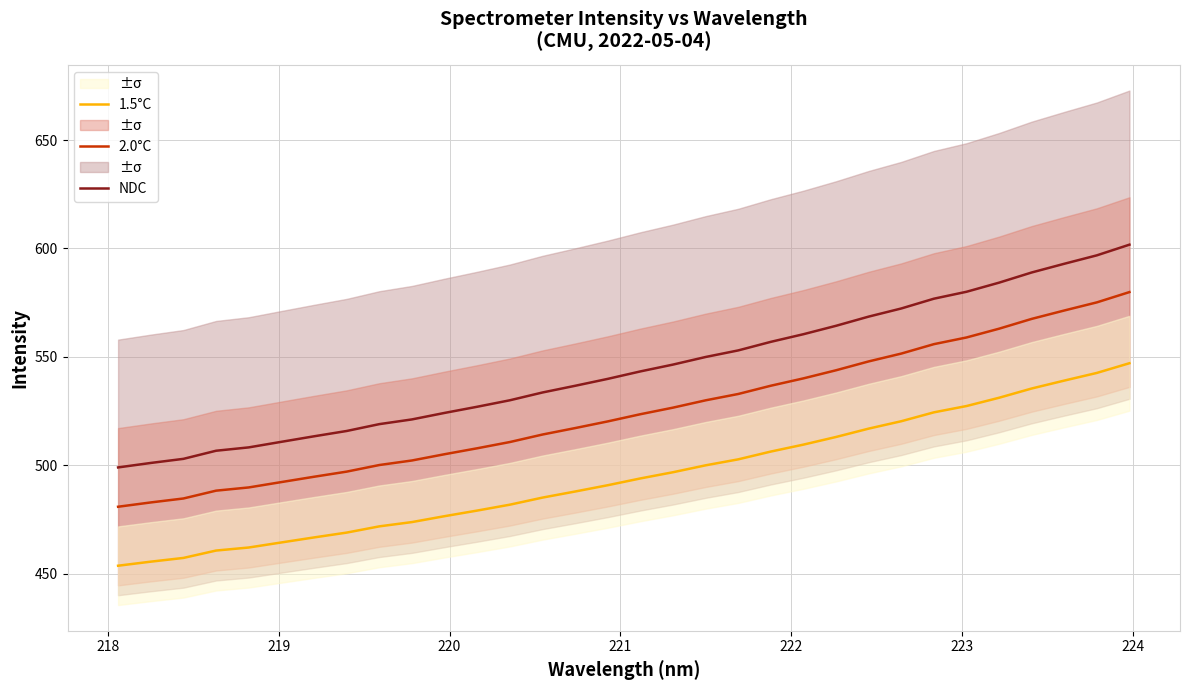

True or false: 2.0°C and 1.5°C cross at least once.

False